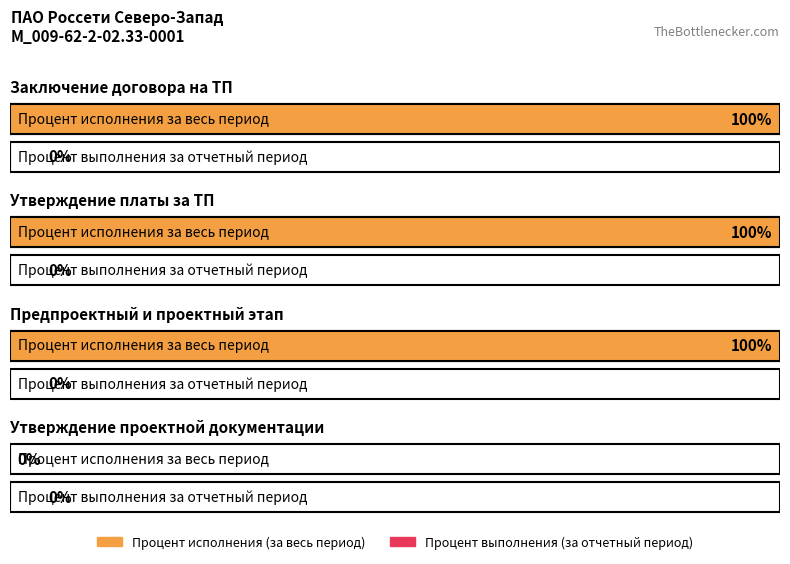

Is the value of Процент выполнения (за отчетный период) at Утверждение платы за ТП greater than the value of Процент исполнения (за весь период) at Заключение договора на ТП?

No